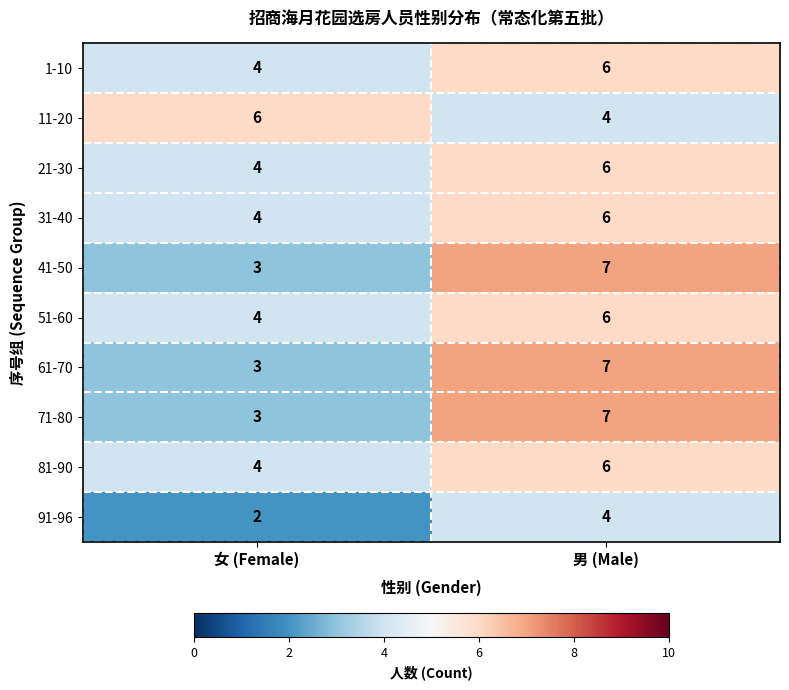

Which category has the lowest value in the 71-80 series?

女 (Female)